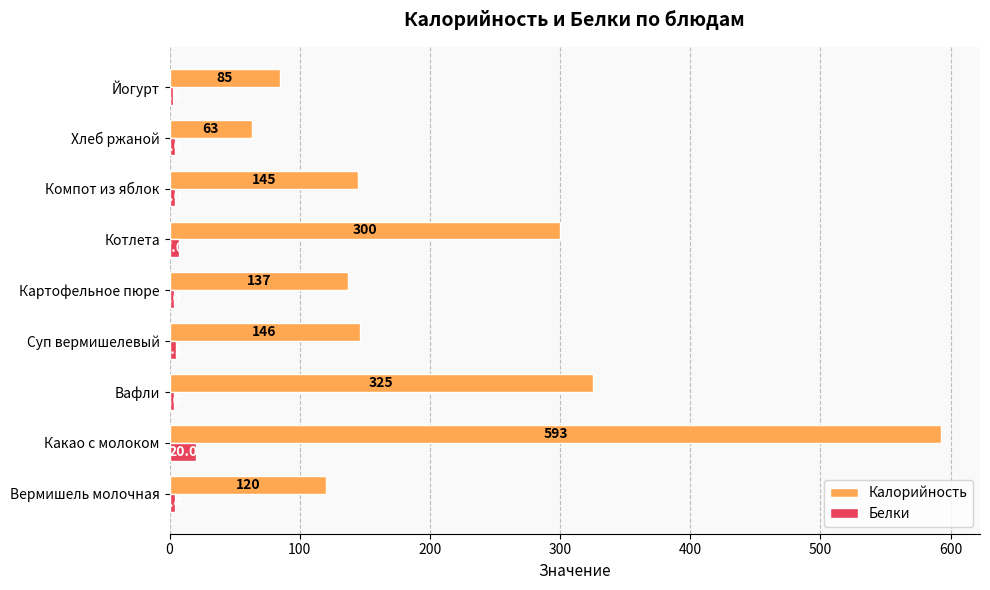

What is the difference between the highest and lowest values at Вафли?

322.0